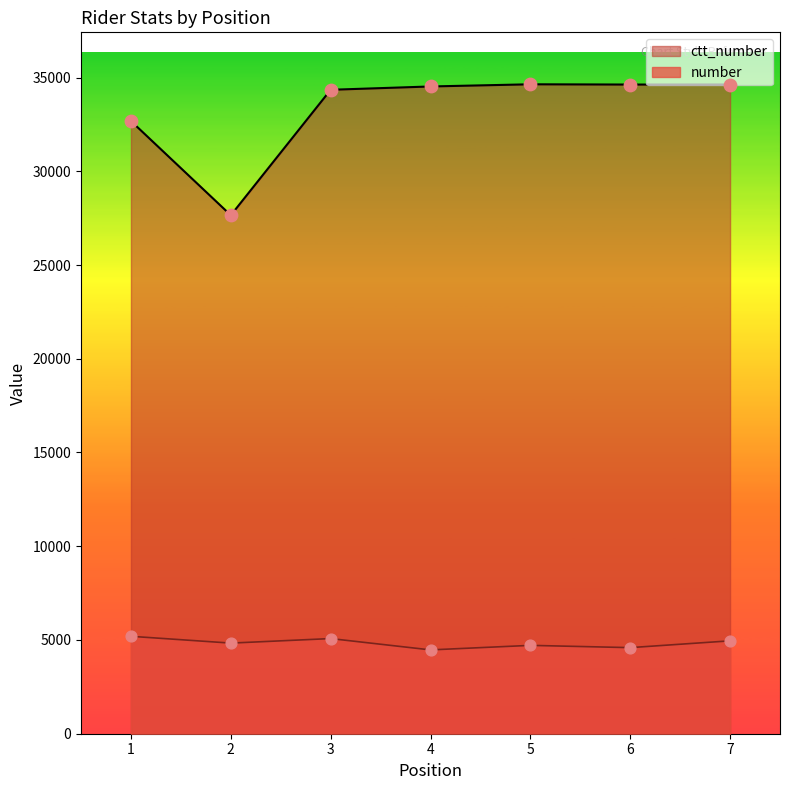

Which series has the largest total across all categories?

ctt_number